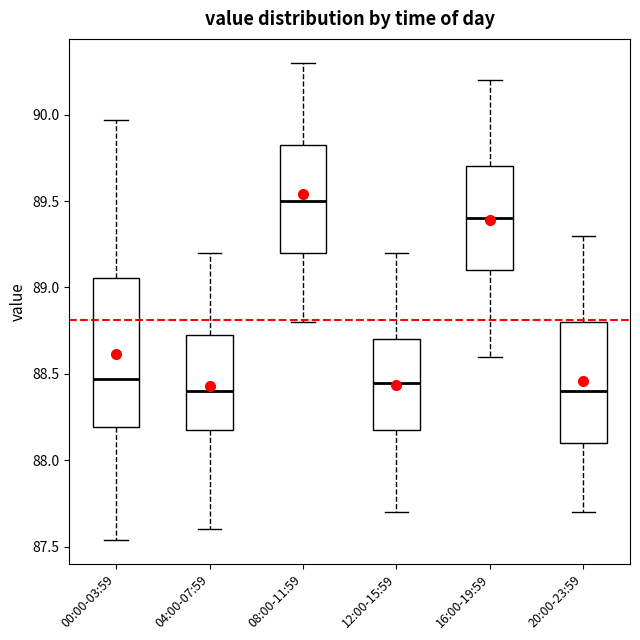

Reading left to right, transcribe this box plot: for each box, give where its median line is, the range the box spans, and where its two whiskers end, as read against the y-axis. The values are not printed on the chart, so give them approximately, as read against the axis.

00:00-03:59: median 88.45, box 88.20 to 89.05, whiskers 87.55 to 89.95
04:00-07:59: median 88.40, box 88.20 to 88.75, whiskers 87.60 to 89.20
08:00-11:59: median 89.50, box 89.20 to 89.85, whiskers 88.80 to 90.30
12:00-15:59: median 88.45, box 88.20 to 88.70, whiskers 87.70 to 89.20
16:00-19:59: median 89.40, box 89.10 to 89.70, whiskers 88.60 to 90.20
20:00-23:59: median 88.40, box 88.10 to 88.80, whiskers 87.70 to 89.30